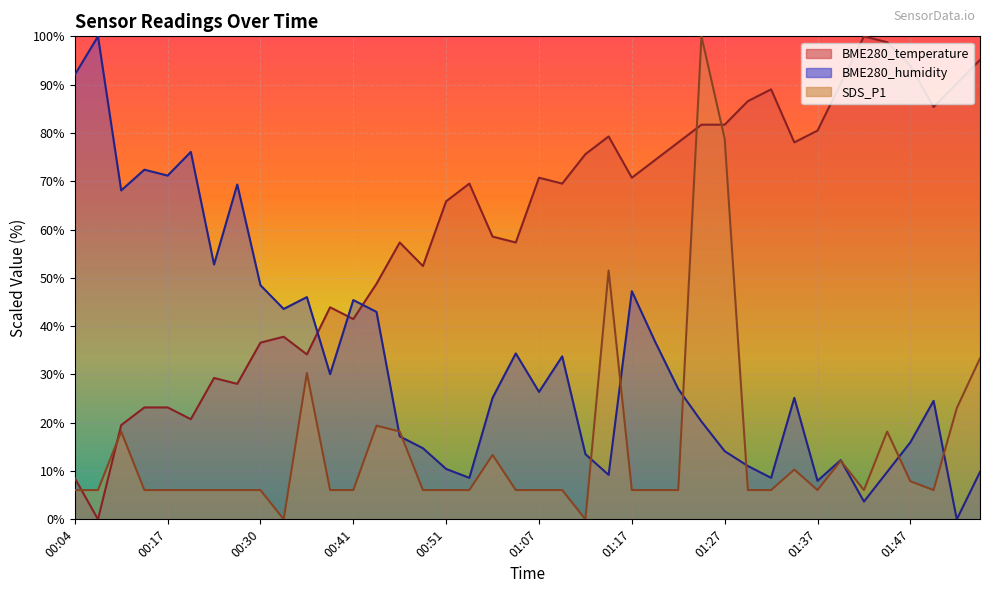

Which category has the highest value in the SDS_P1 series?

01:24